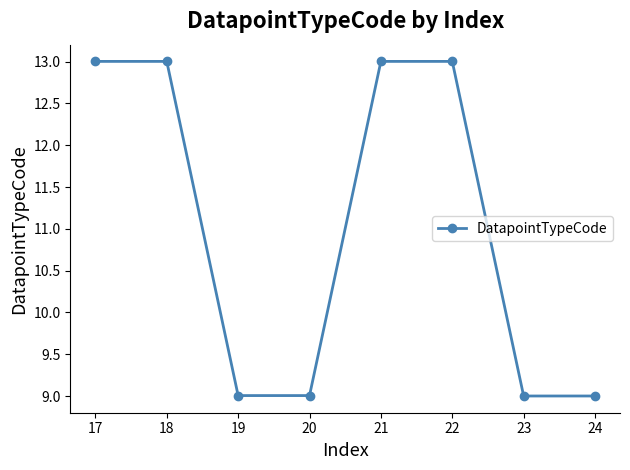

Reading left to right, extract all data points from this chart.

17=13.0	18=13.0	19=9.0	20=9.0	21=13.0	22=13.0	23=9.0	24=9.0